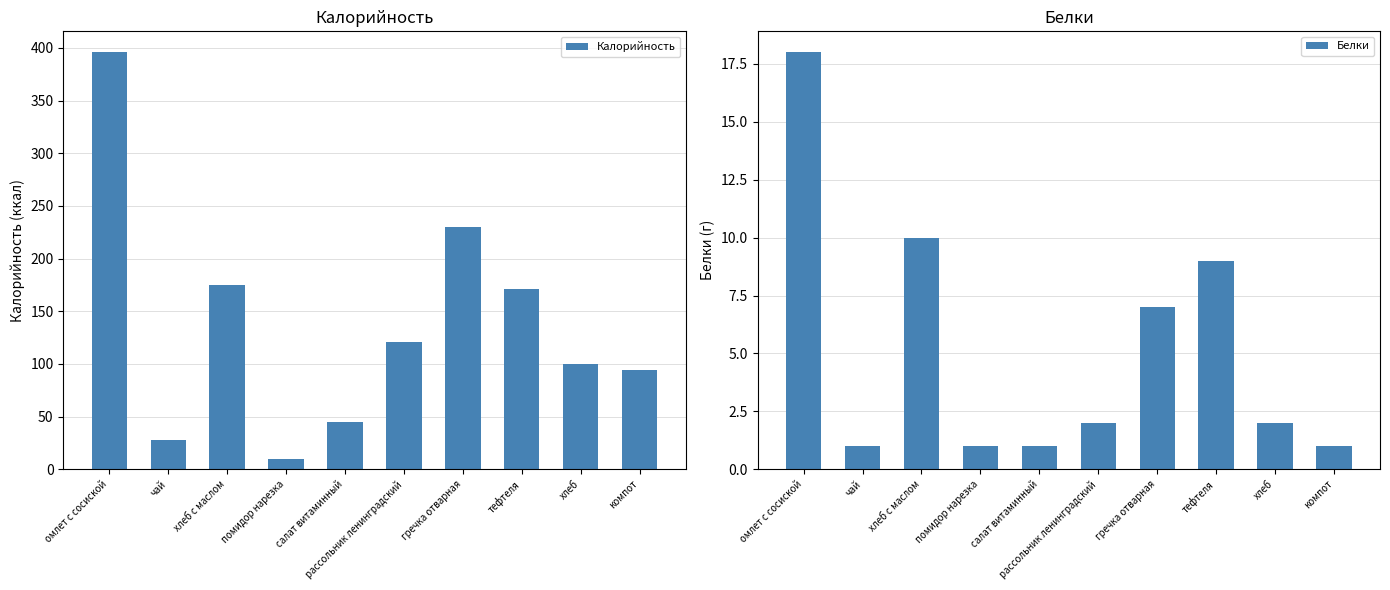

Reading right to left, extract all data points from this chart.

Калорийность: 94.0	100.0	171.0	230.0	120.8	45.0	10.0	175.0	28.0	396.0
Белки: 1.0	2.0	9.0	7.0	2.0	1.0	1.0	10.0	1.0	18.0